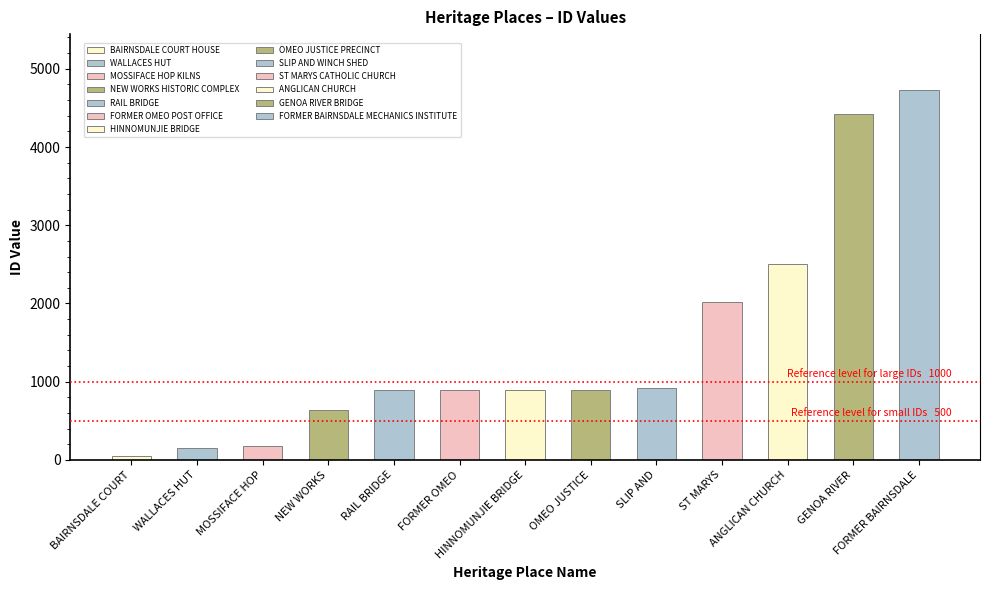

What is the difference between the second highest and second lowest values?

4263